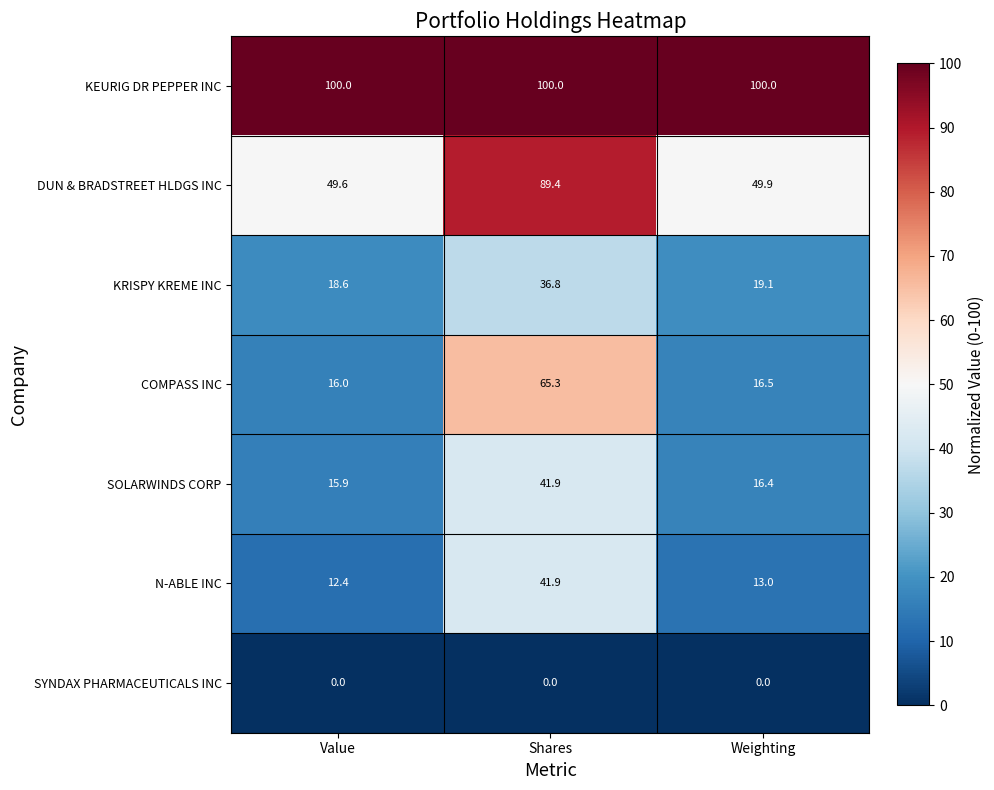

Rank the series at Weighting from lowest to highest value.

SYNDAX PHARMACEUTICALS INC, N-ABLE INC, SOLARWINDS CORP, COMPASS INC, KRISPY KREME INC, DUN & BRADSTREET HLDGS INC, KEURIG DR PEPPER INC